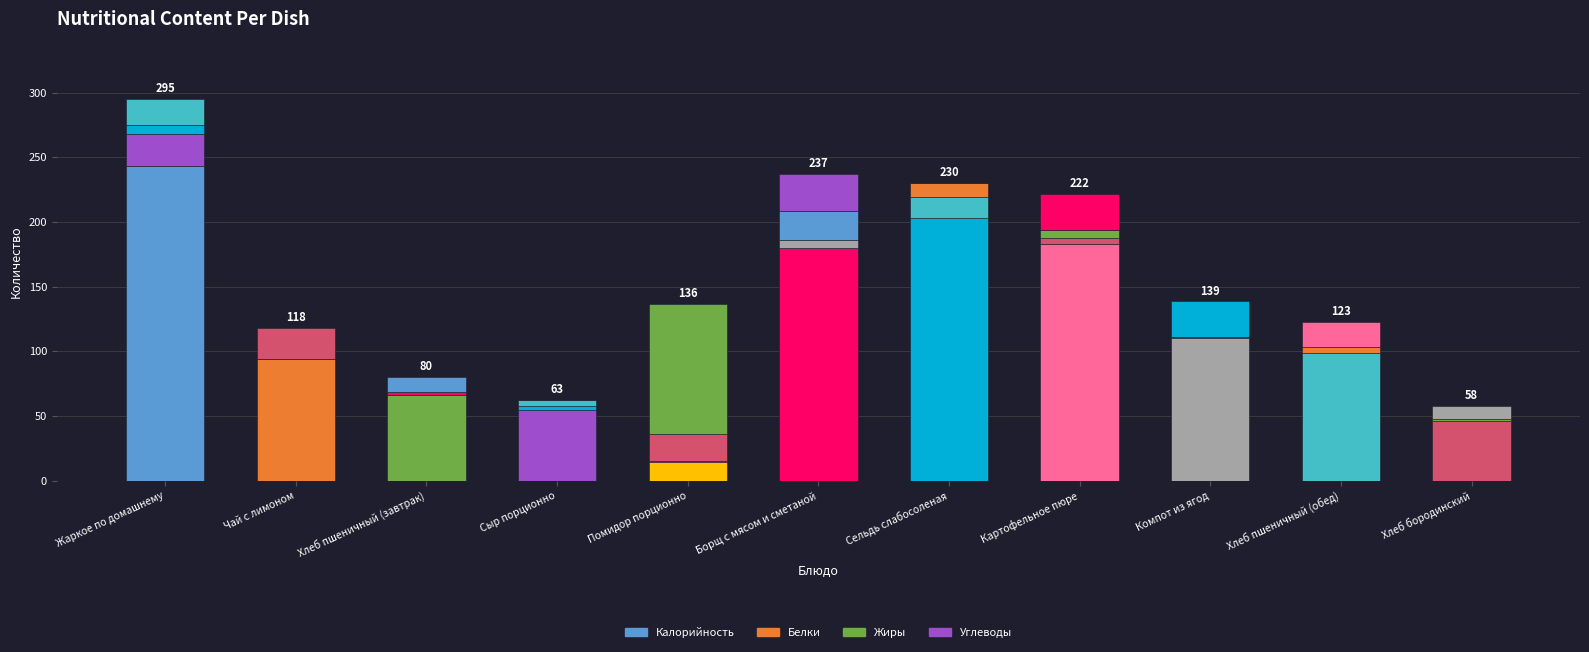

Which series has the widest spread of values?

Калорийность